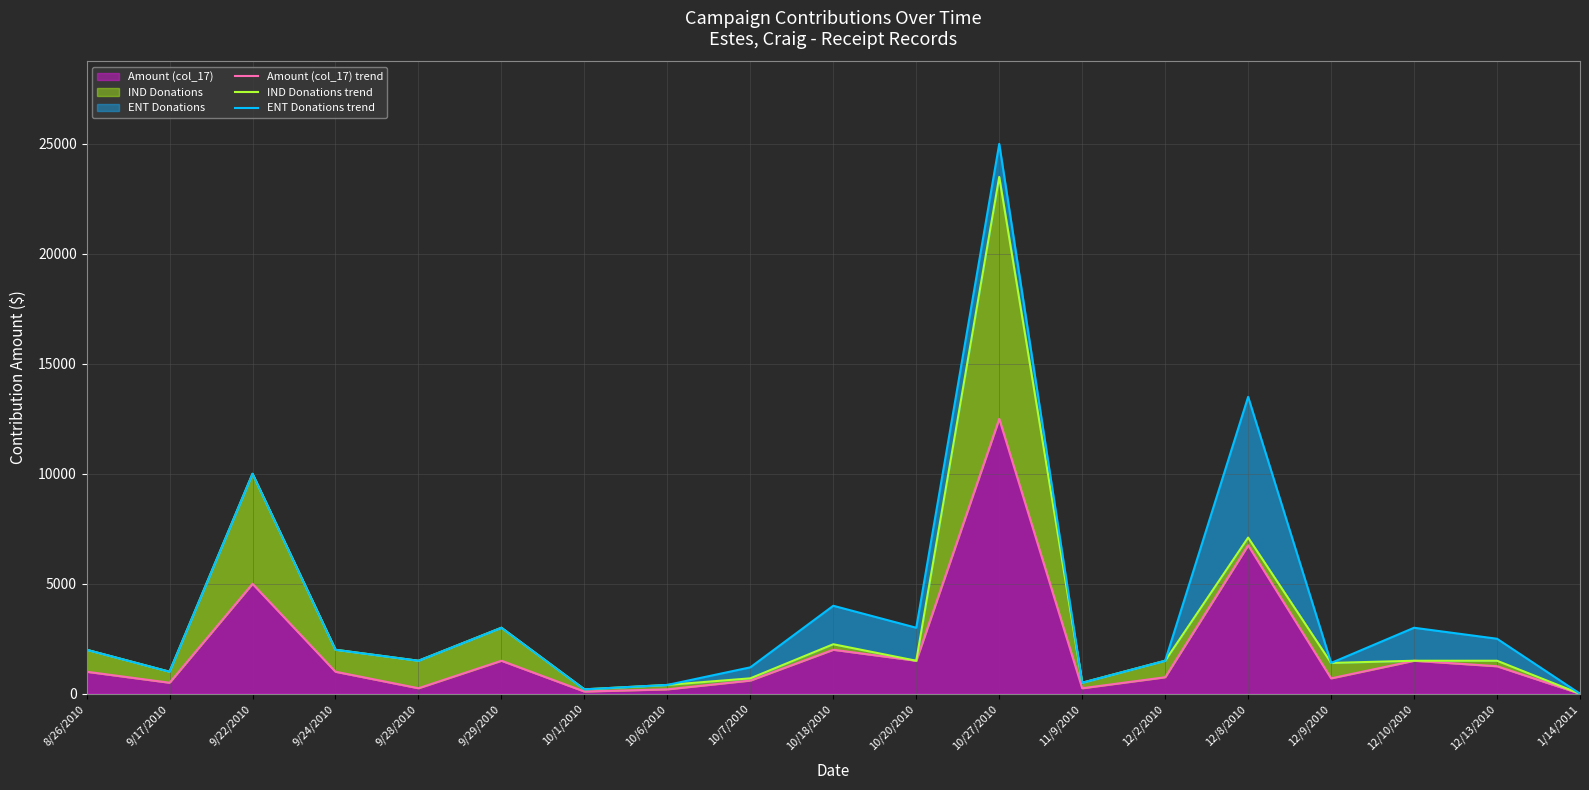

How many categories are shown in the chart?

19